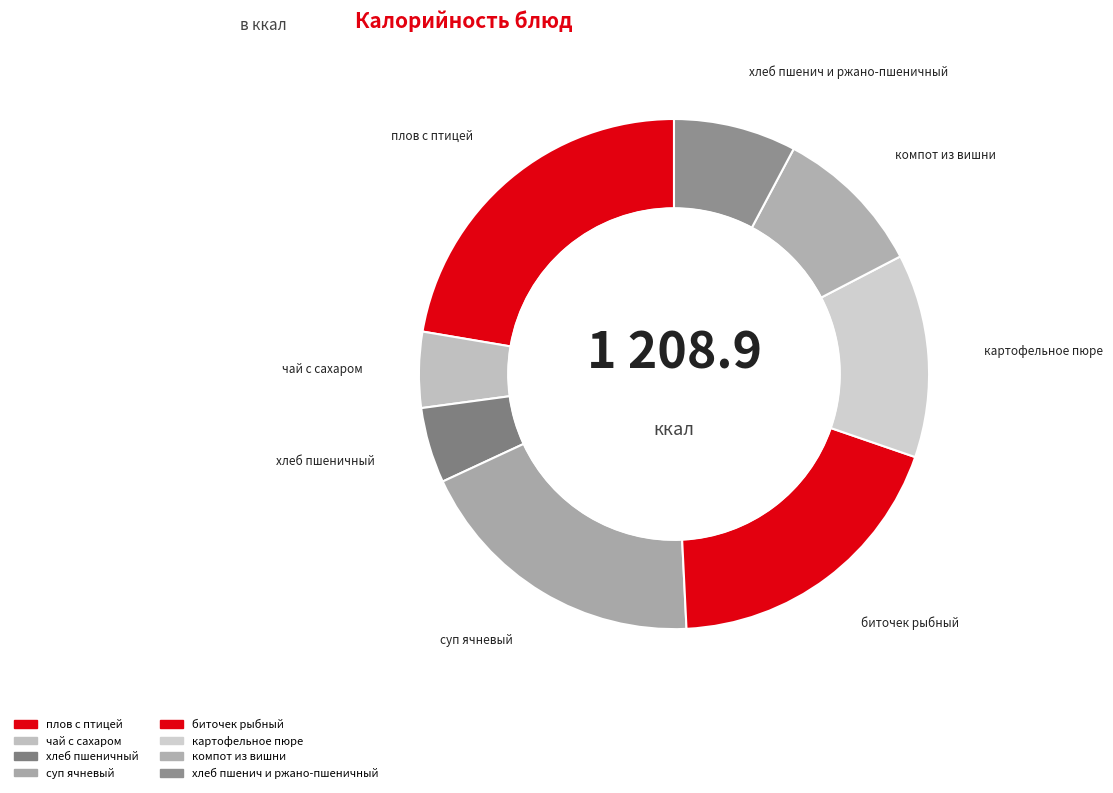

Is the sum of компот из вишни and суп ячневый greater than half?

No